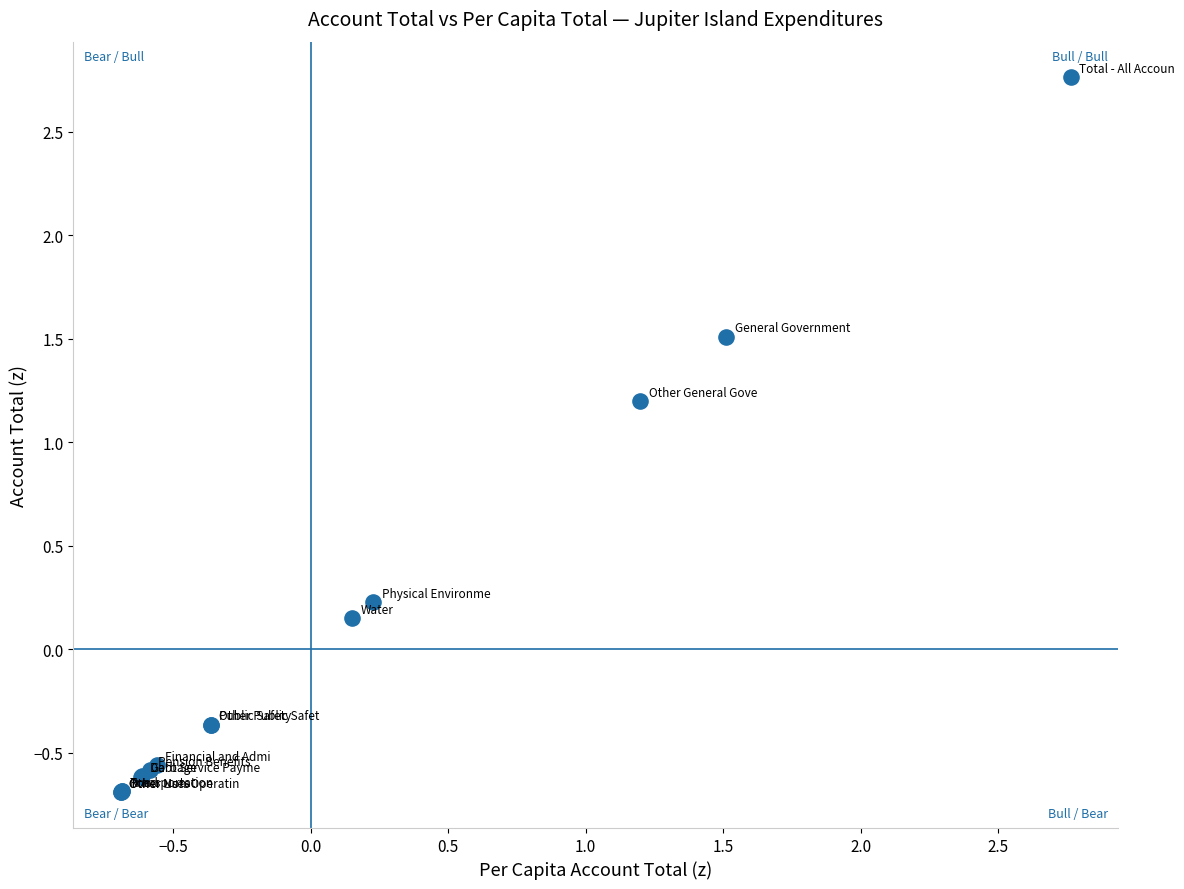

What Y value in the scatter plot is closest to 1?

1.2